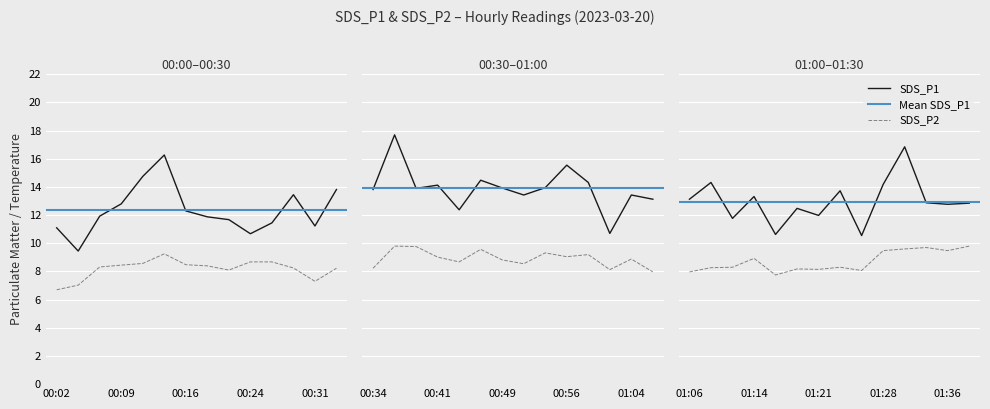

The SDS_P1 series shows 5.7 at 00:46. True or false?

False